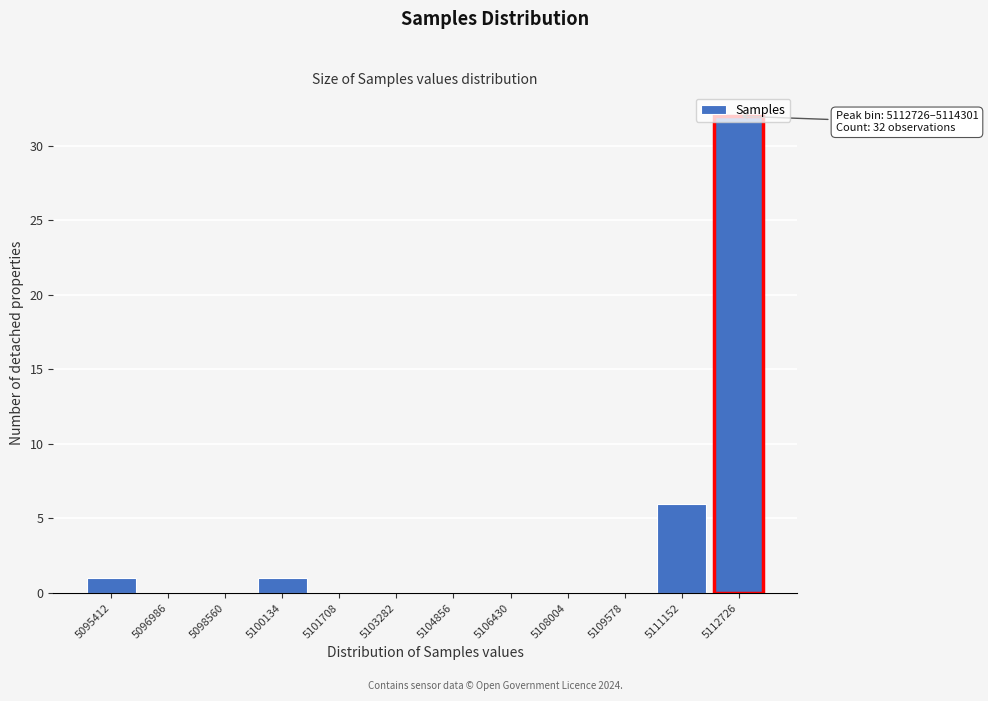

What is the sum of all values?

40